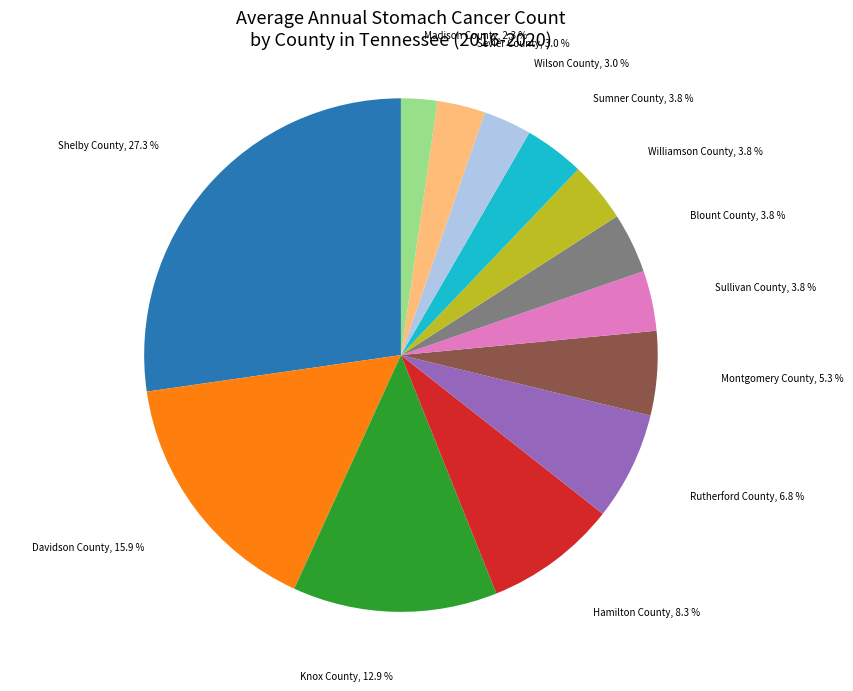

Which category has the smallest portion of the pie?

Madison County